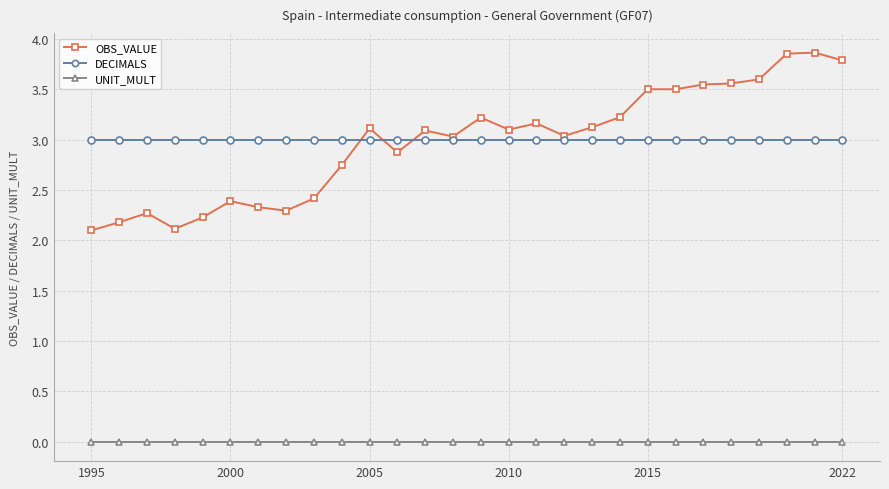

How many values in the OBS_VALUE series are below 3?

11